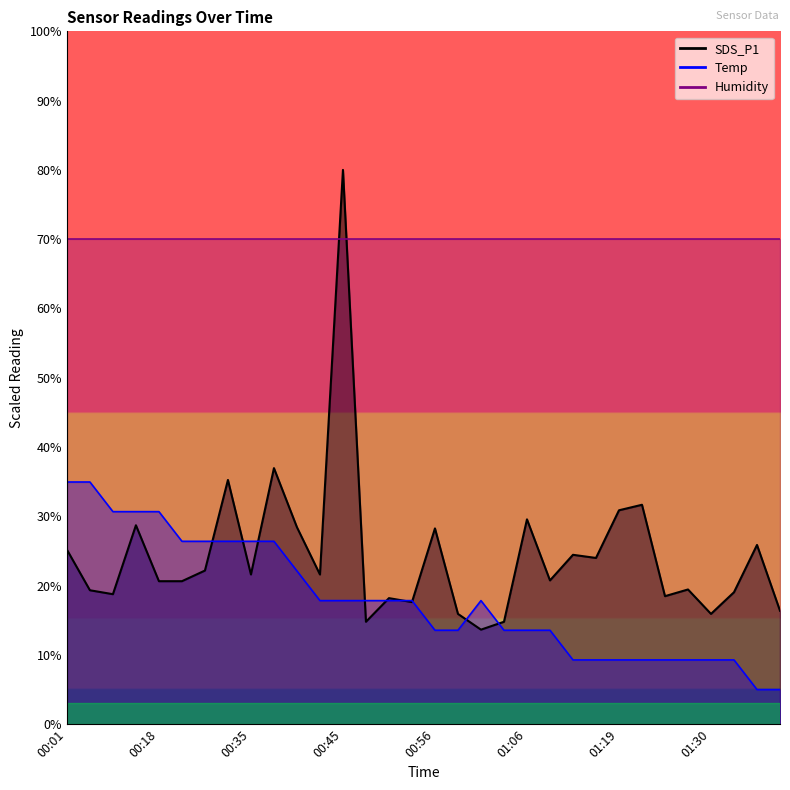

Where does the SDS_P1 series first go above 21?

00:01